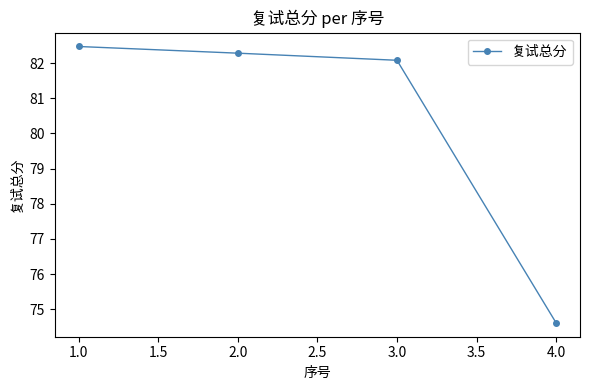

What is the greatest value displayed?

82.5